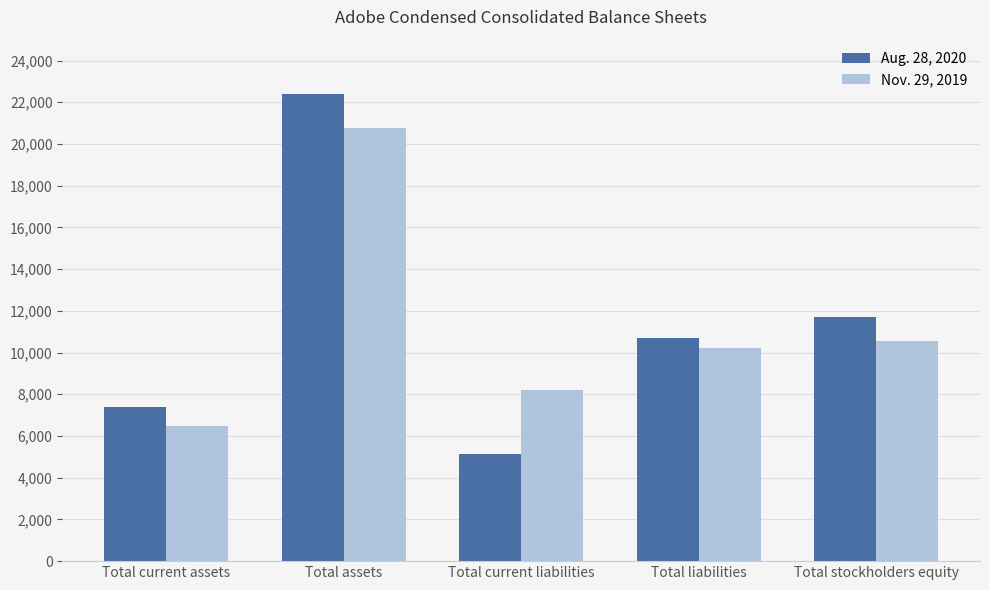

Rank the series at Total current liabilities from highest to lowest value.

Nov. 29, 2019, Aug. 28, 2020